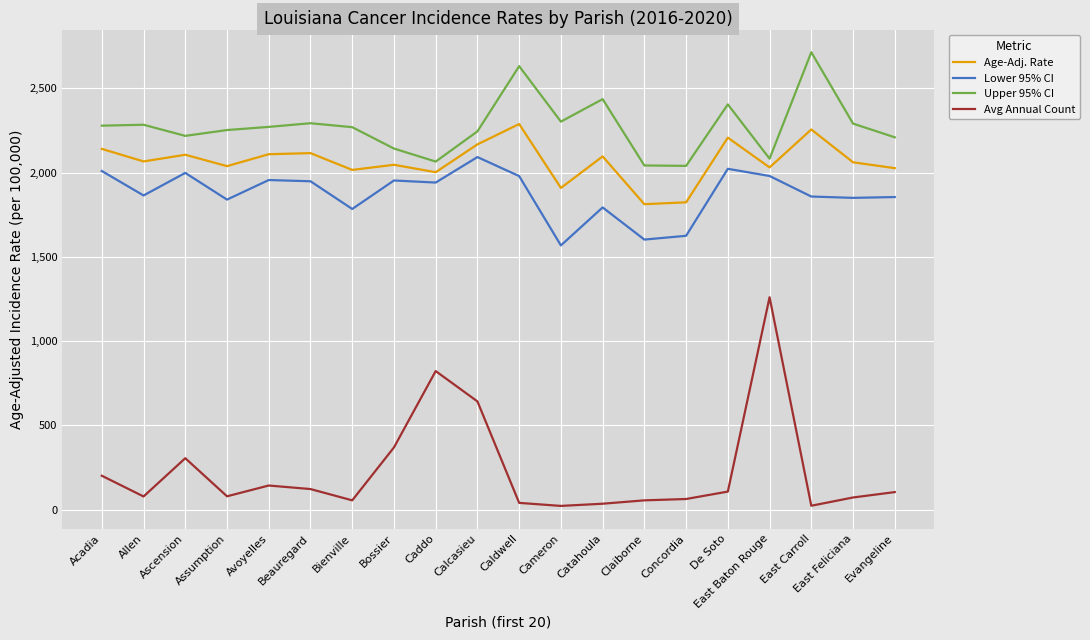

Where is Upper 95% CI nearest to the value 2376?

De Soto